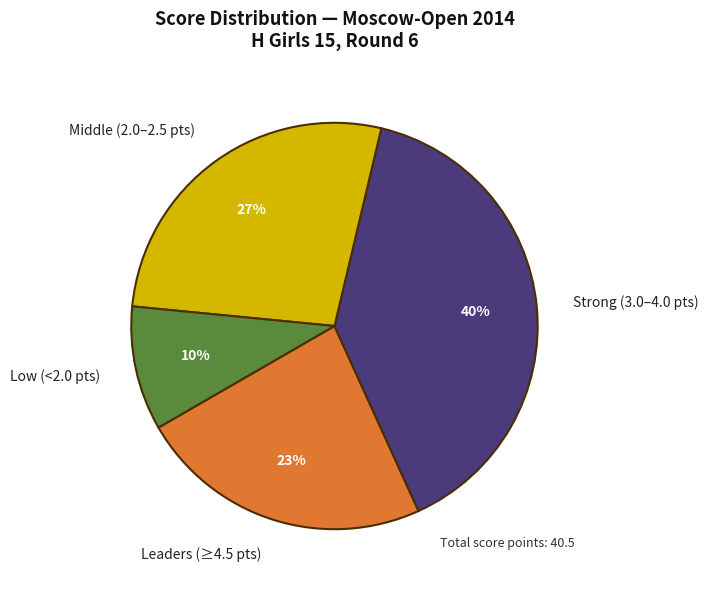

Which category has the biggest portion of the pie?

Strong (3.0–4.0 pts)